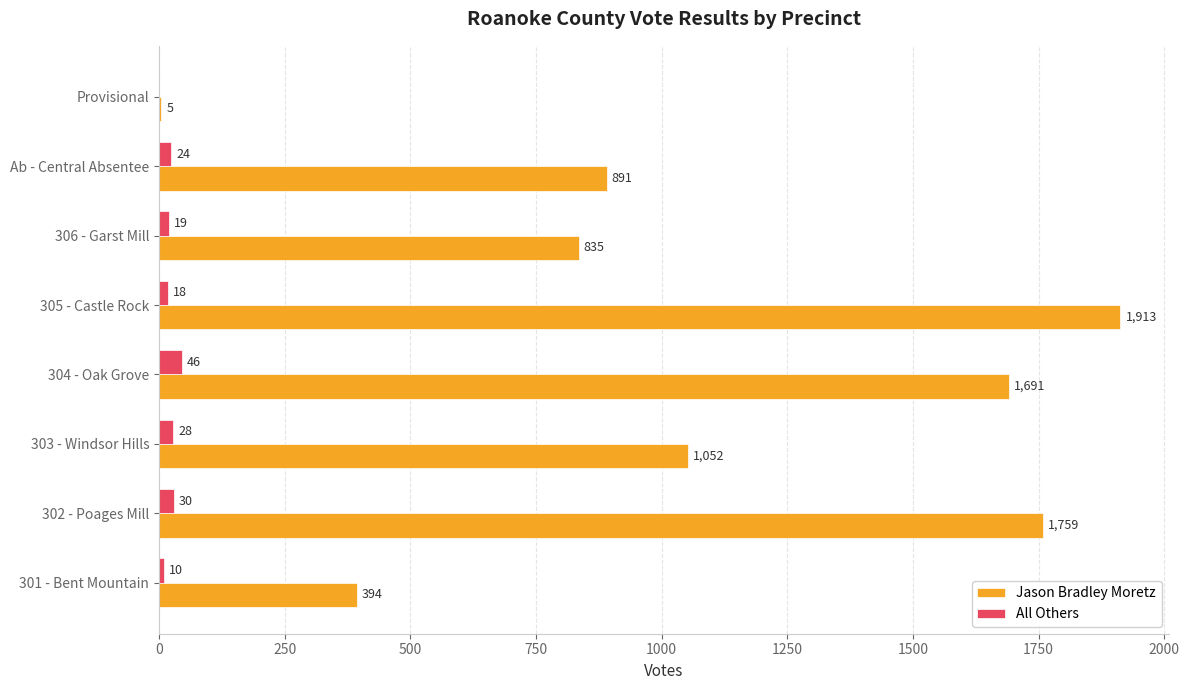

What are all the series names shown in the legend?

Jason Bradley Moretz, All Others